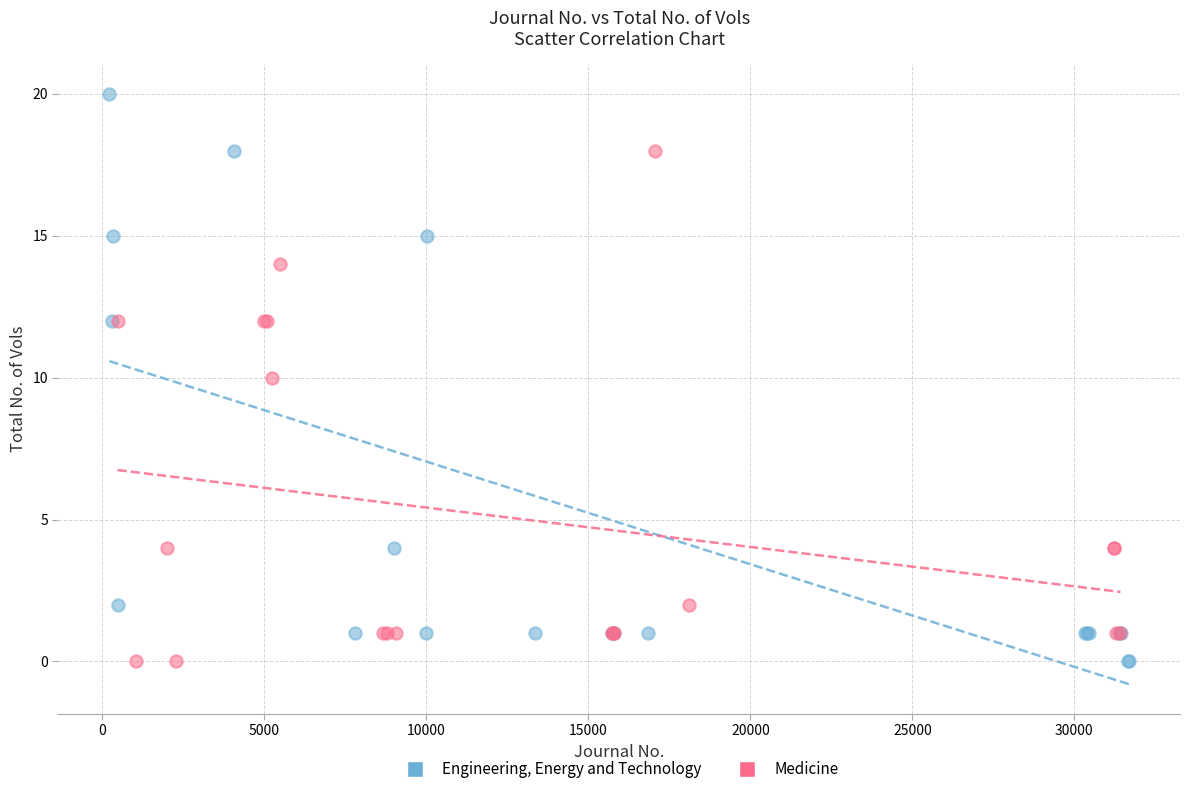

Which series contains the highest Y value?

Engineering, Energy and Technology